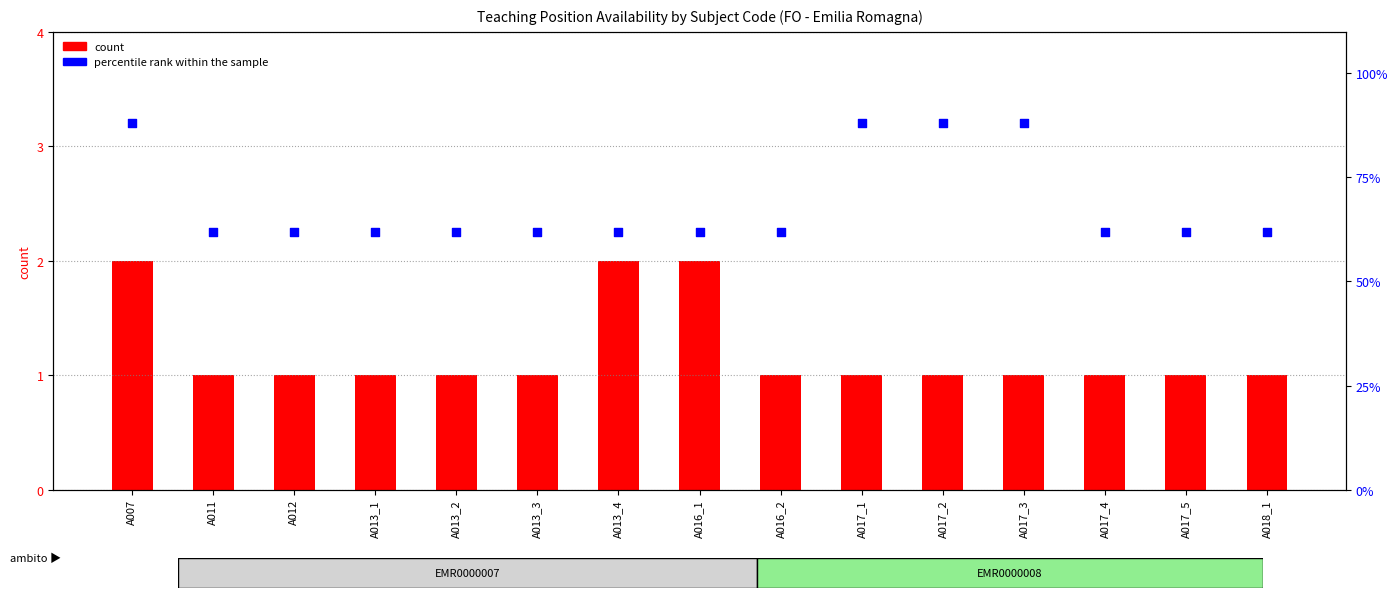

Which series has the largest total across all categories?

percentile rank within the sample